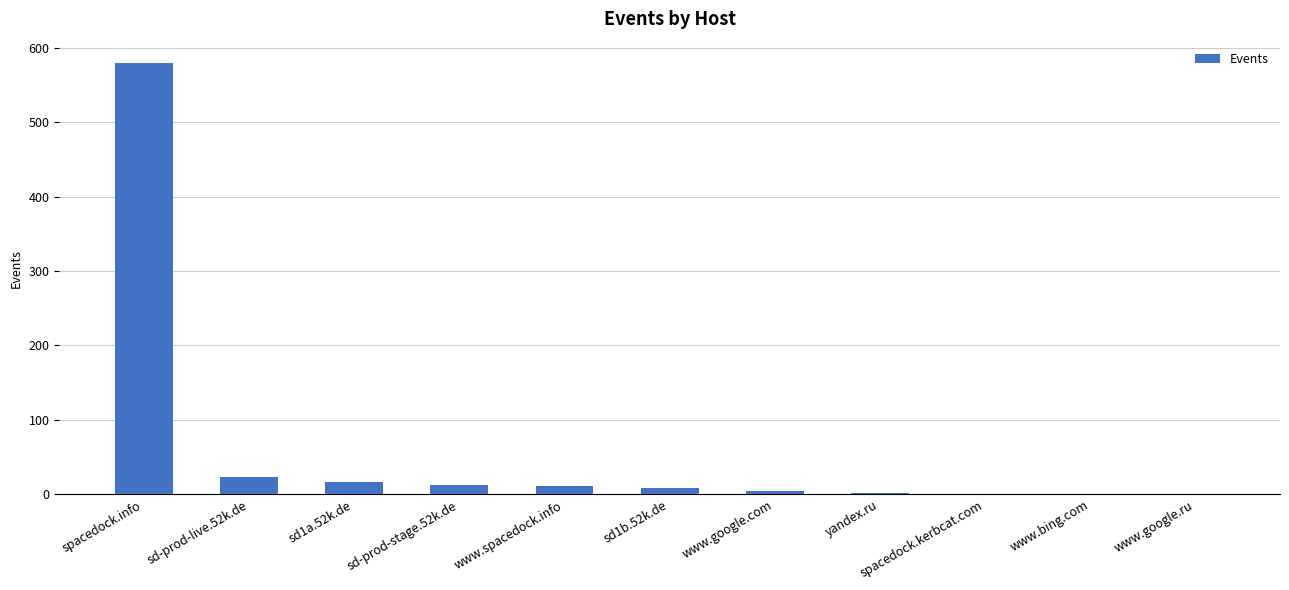

Approximately how many times larger is the value at www.google.com compared to sd-prod-stage.52k.de?

0.4